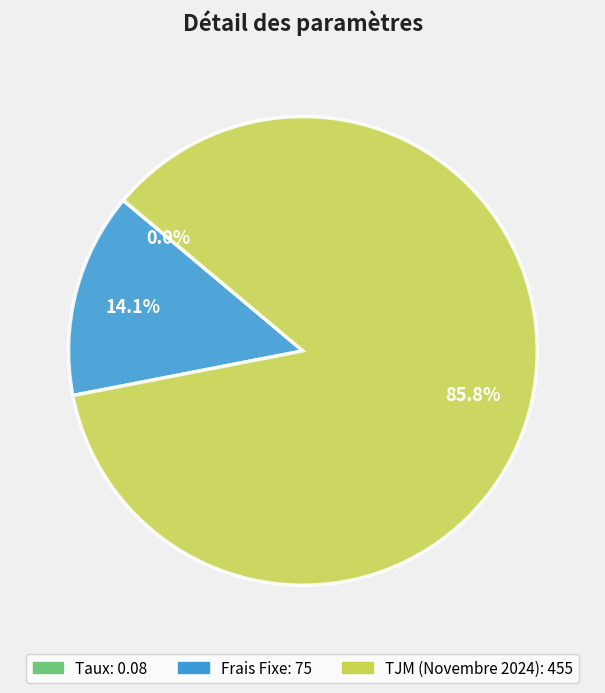

Is there a majority slice in this chart?

Yes